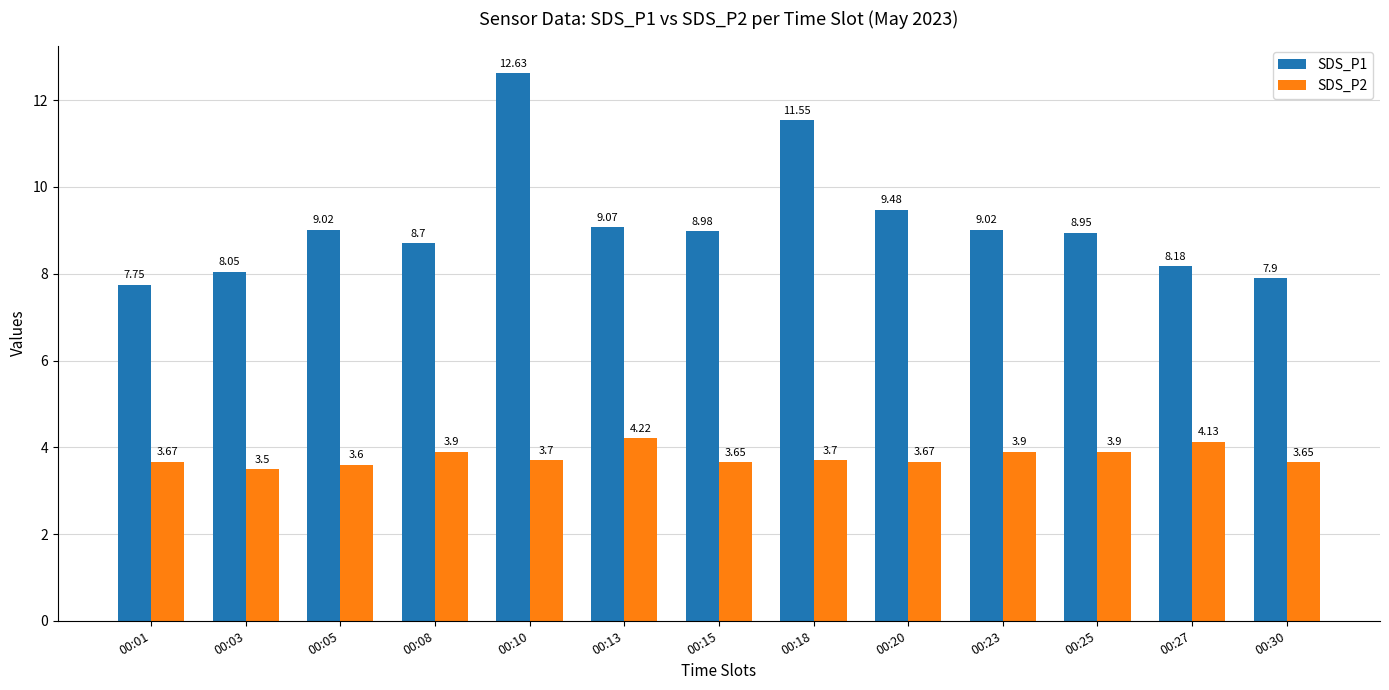

At how many categories does at least one series exceed 12?

1